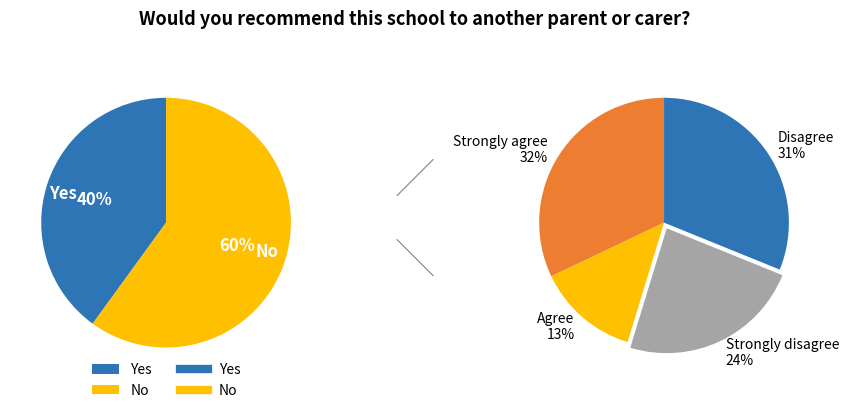

How many slices are in this pie chart?

2